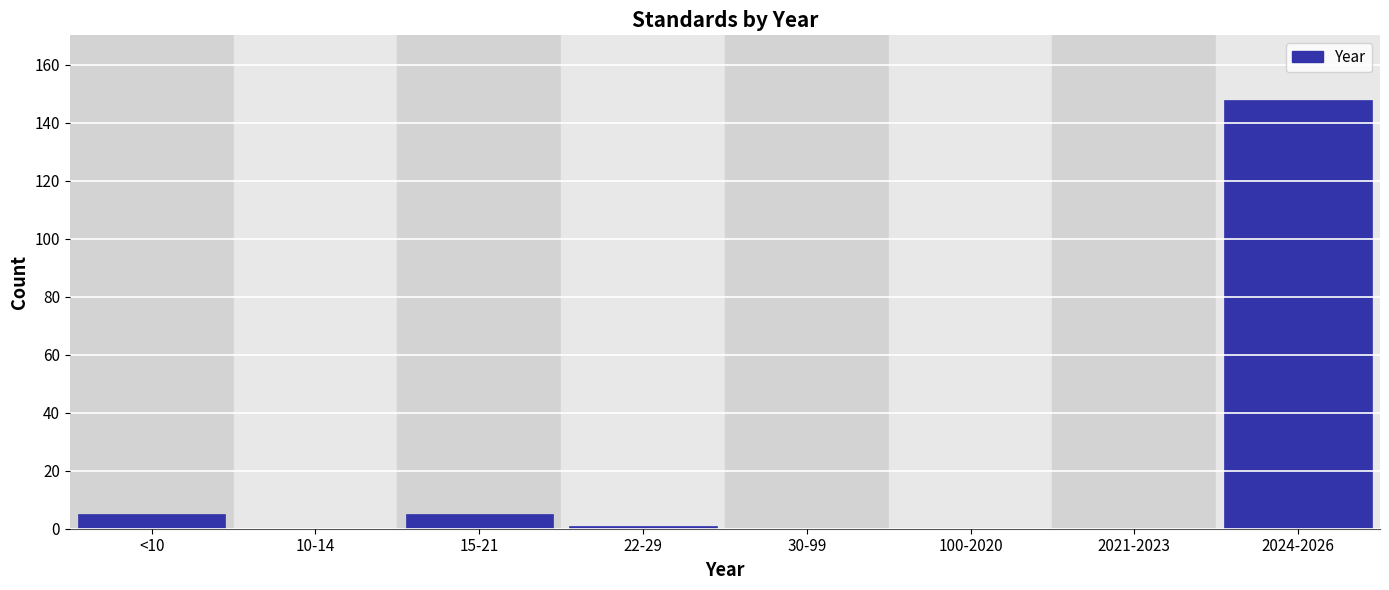

Reading left to right, list all the values displayed in this chart.

<10=5	10-14=0	15-21=5	22-29=1	30-99=0	100-2020=0	2021-2023=0	2024-2026=148